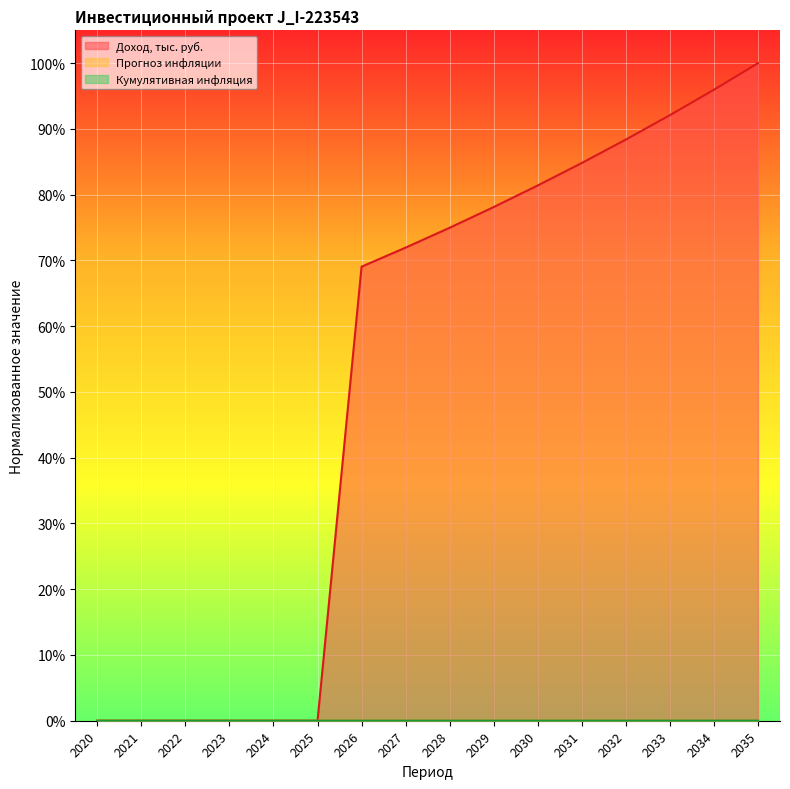

How many interior local valleys does the Прогноз инфляции series have?

1